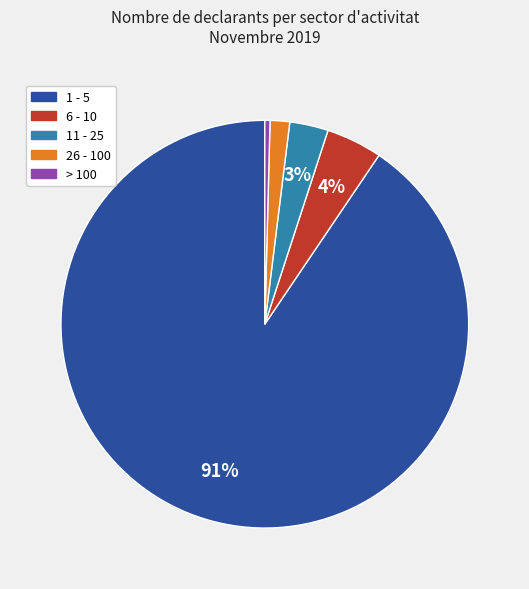

How many segments does this pie chart have?

5